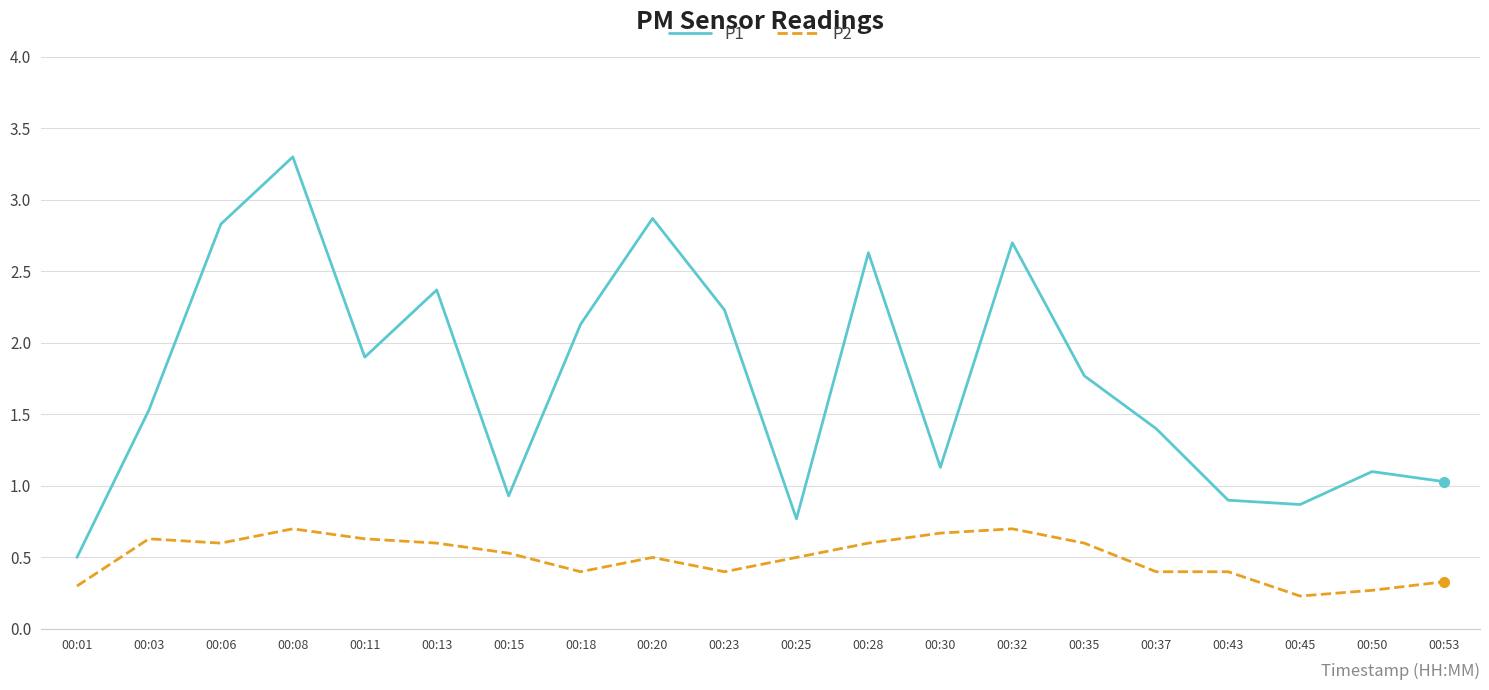

At which category is the sum across all series the highest?

00:08